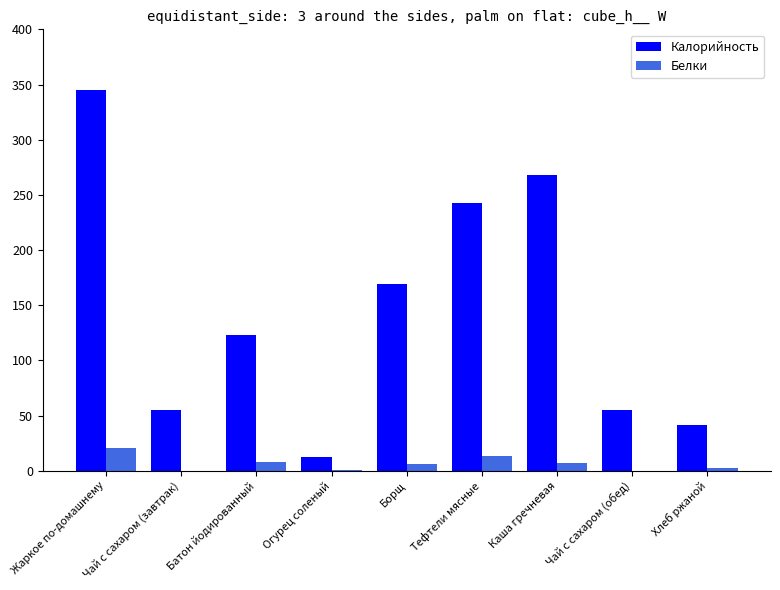

Which series changed the most between Батон йодированный and Огурец соленый?

Калорийность